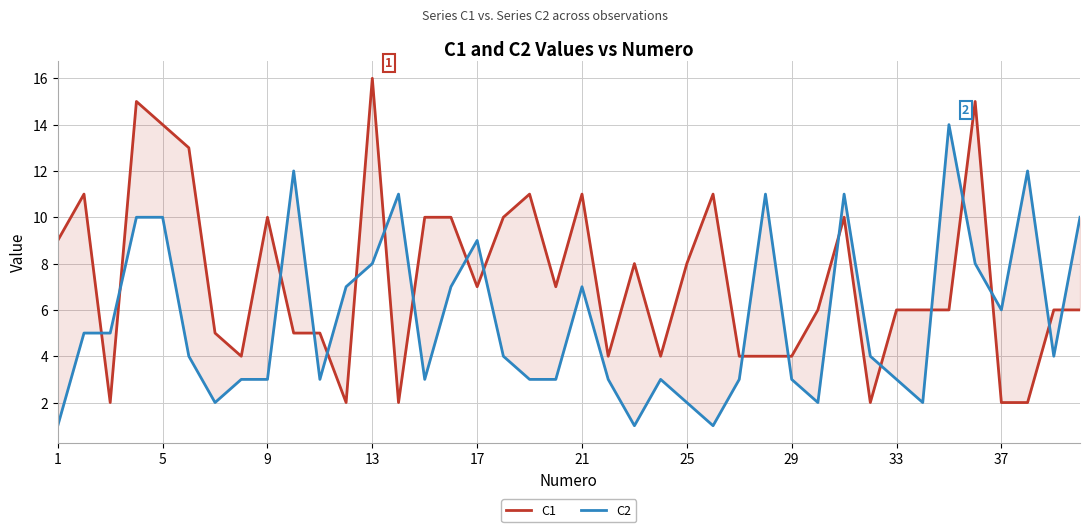

List the series in order of their overall mean, highest first.

C1, C2